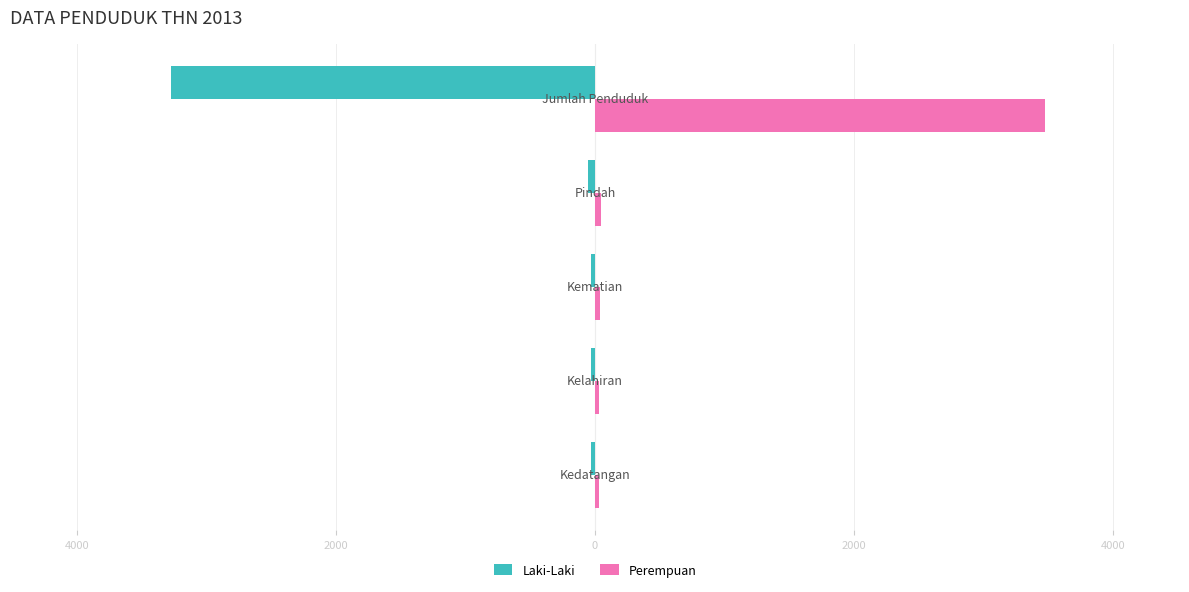

What is the sum of all Laki-Laki values?

-3418